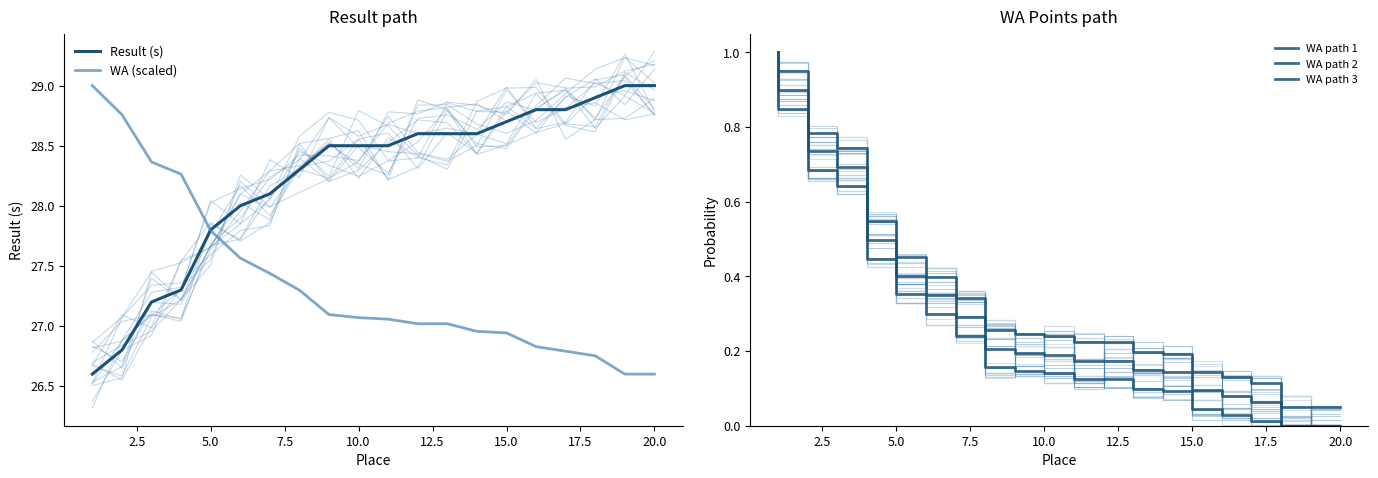

Which series has the largest range (max minus min)?

Result (s)